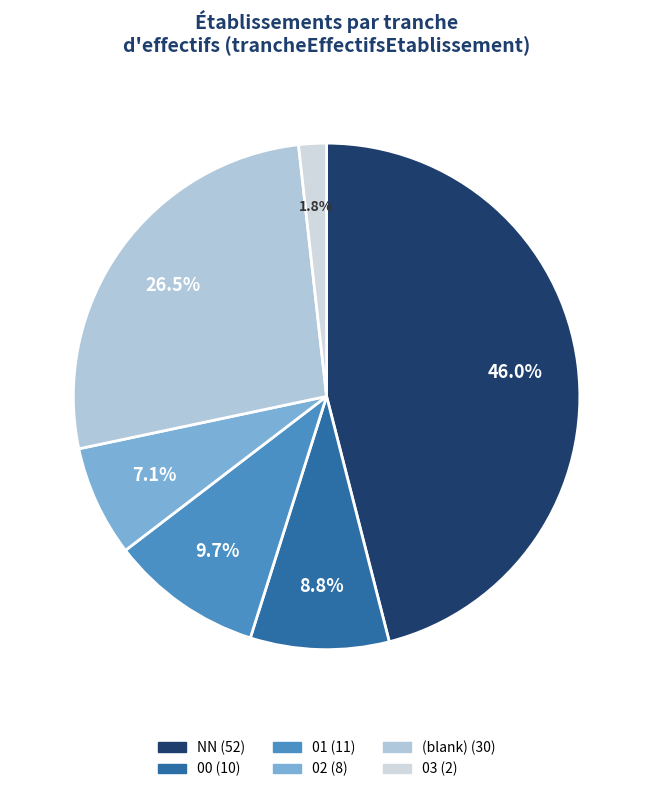

Count the number of slices in the pie.

6